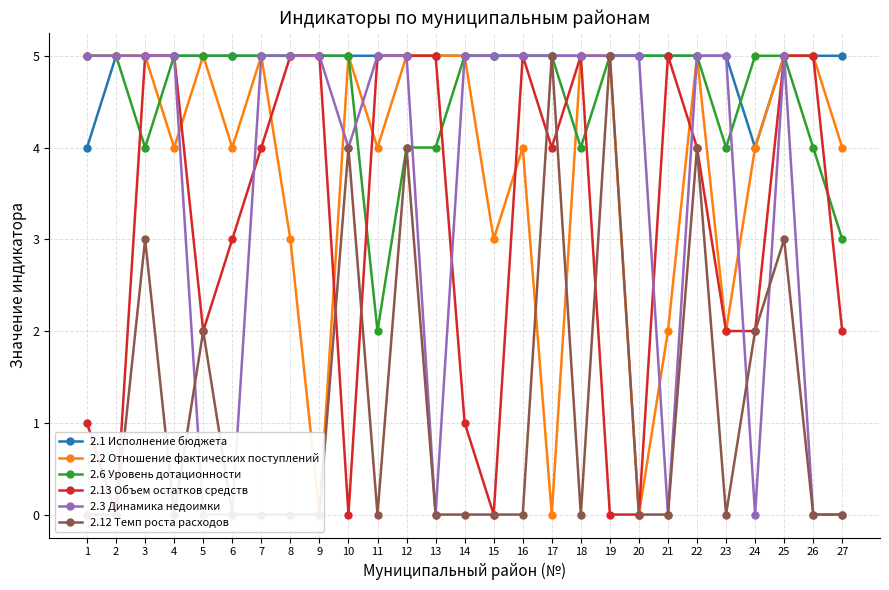

Rank the series by their maximum value, from lowest to highest.

2.1 Исполнение бюджета, 2.2 Отношение фактических поступлений, 2.6 Уровень дотационности, 2.13 Объем остатков средств, 2.3 Динамика недоимки, 2.12 Темп роста расходов